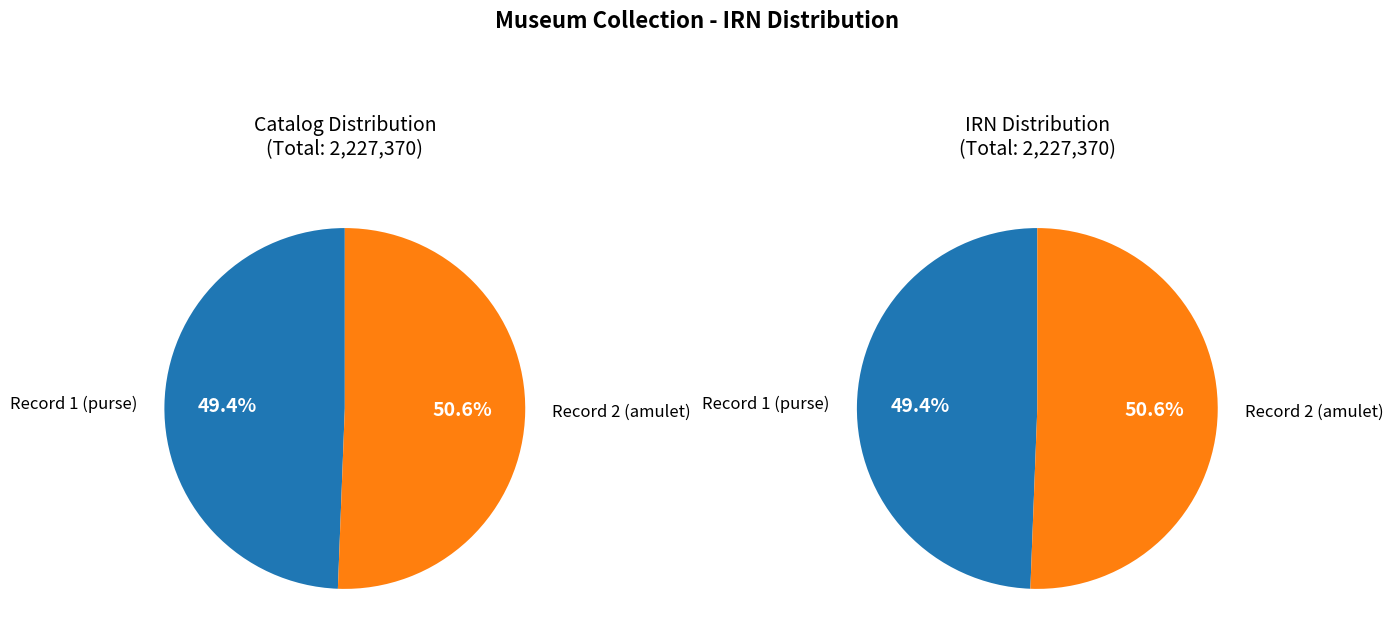

How many slices are in this pie chart?

2